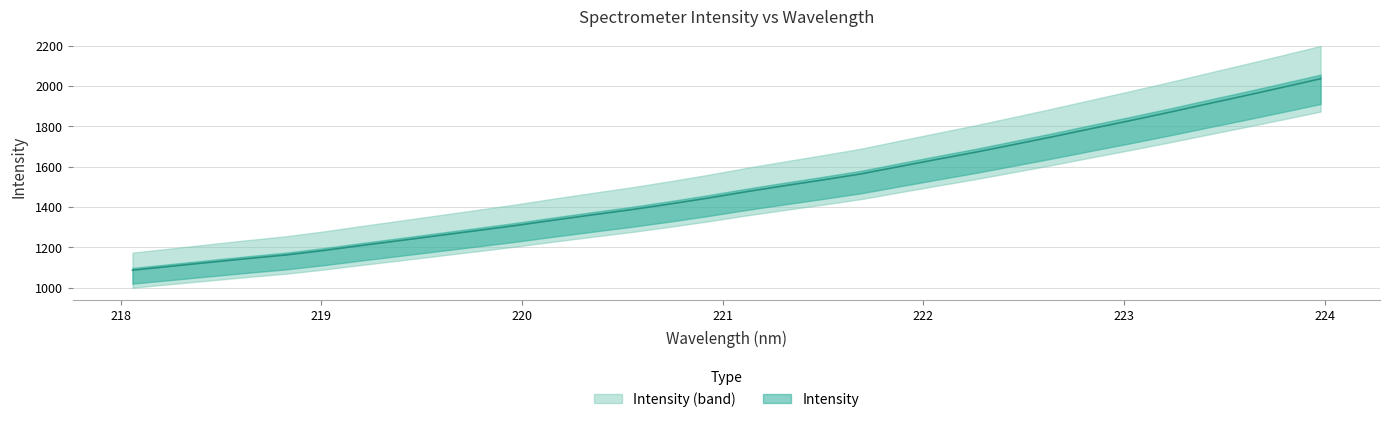

List the labels in order of value, smallest first.

218.0596, 218.2508, 218.442, 218.6332, 218.8244, 219.0156, 219.2067, 219.3979, 219.589, 219.7801, 219.9712, 220.1623, 220.3533, 220.5444, 220.7354, 220.9264, 221.1174, 221.3083, 221.4993, 221.6902, 221.8812, 222.0721, 222.263, 222.4538, 222.6447, 222.8355, 223.0264, 223.2172, 223.408, 223.5987, 223.7895, 223.9802